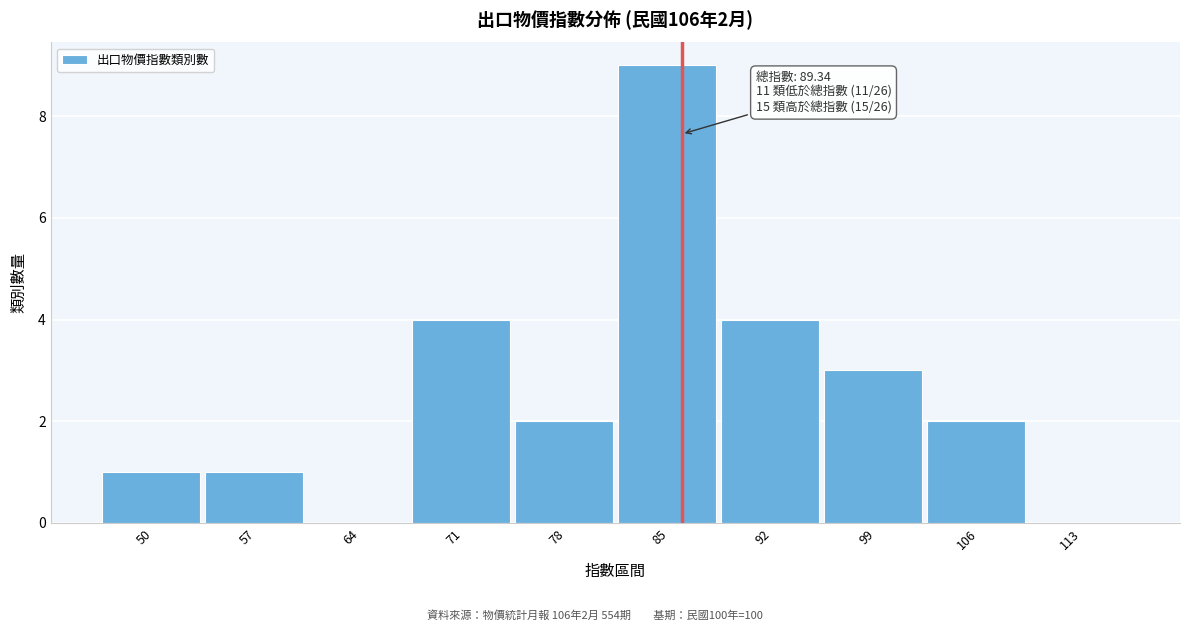

Reading right to left, what are all the values shown in this chart?

113=0	106=2	99=3	92=4	85=9	78=2	71=4	64=0	57=1	50=1